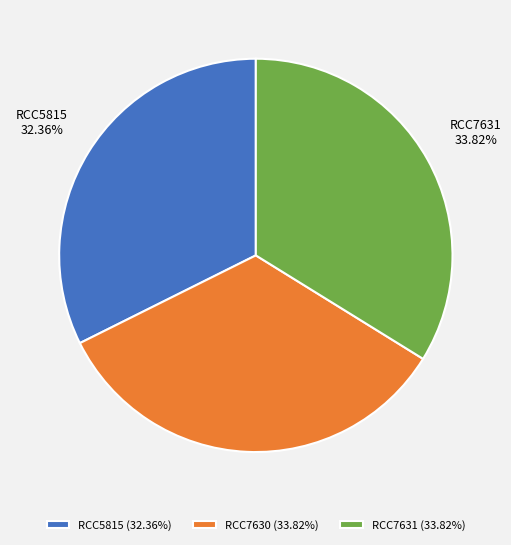

What is the ratio of the value at RCC7630 to the value at RCC7631?

1.0